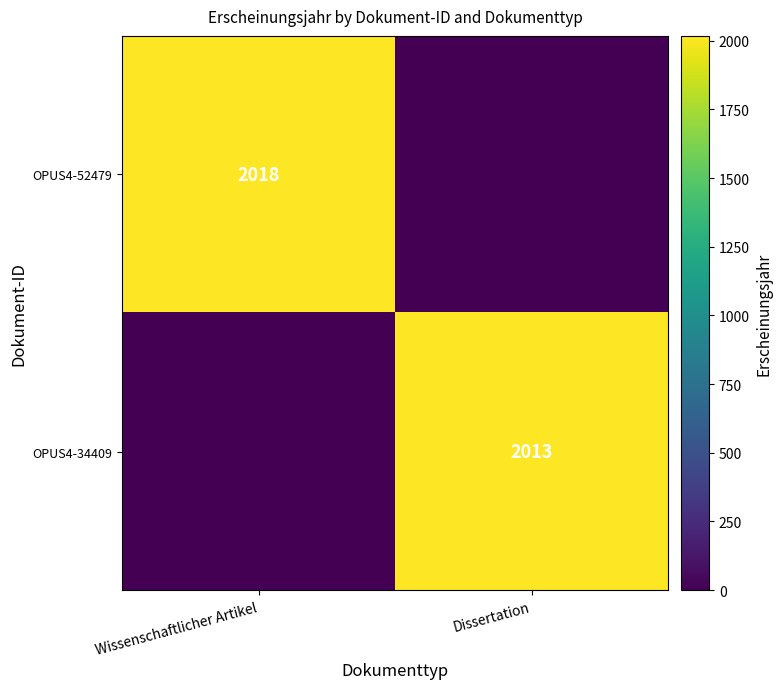

At which category is the sum across all series the highest?

Wissenschaftlicher Artikel